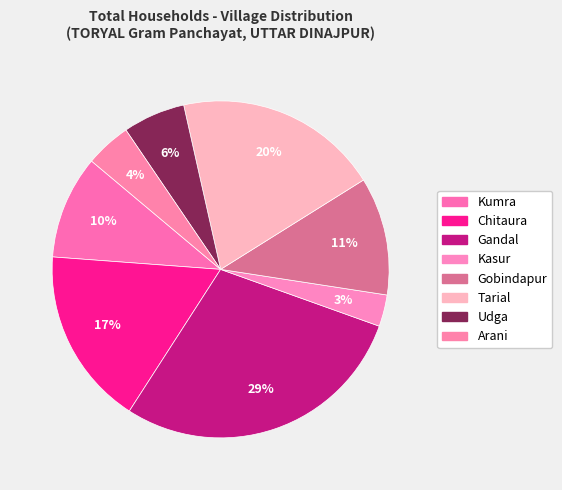

Combined, what portion of the pie is Kumra and Chitaura?

27.0%